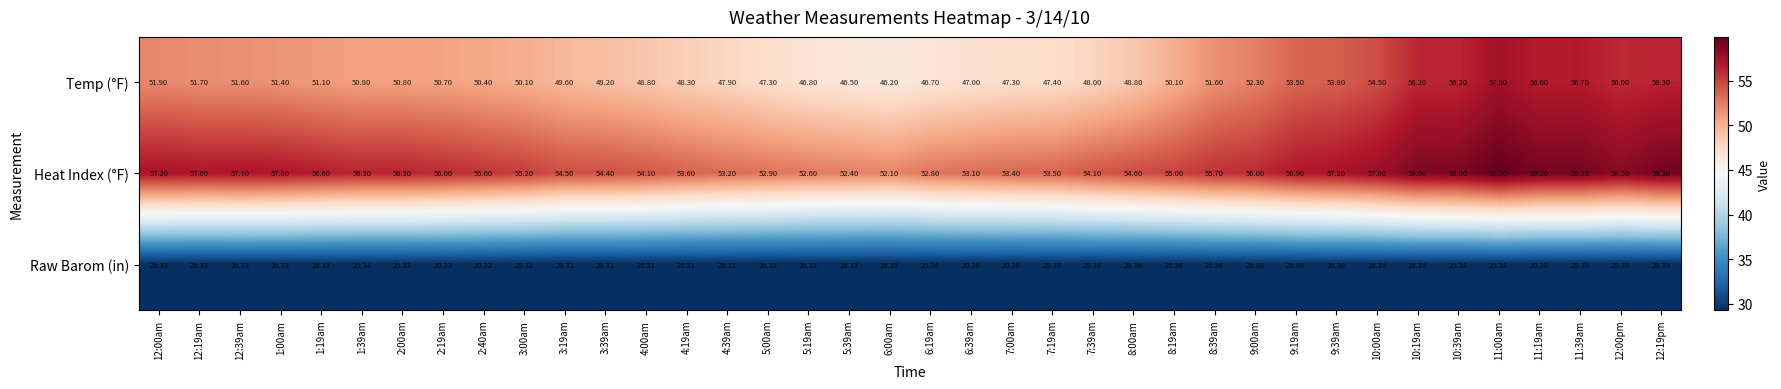

What is the spread (max minus min) of values at 6:19am?

23.4